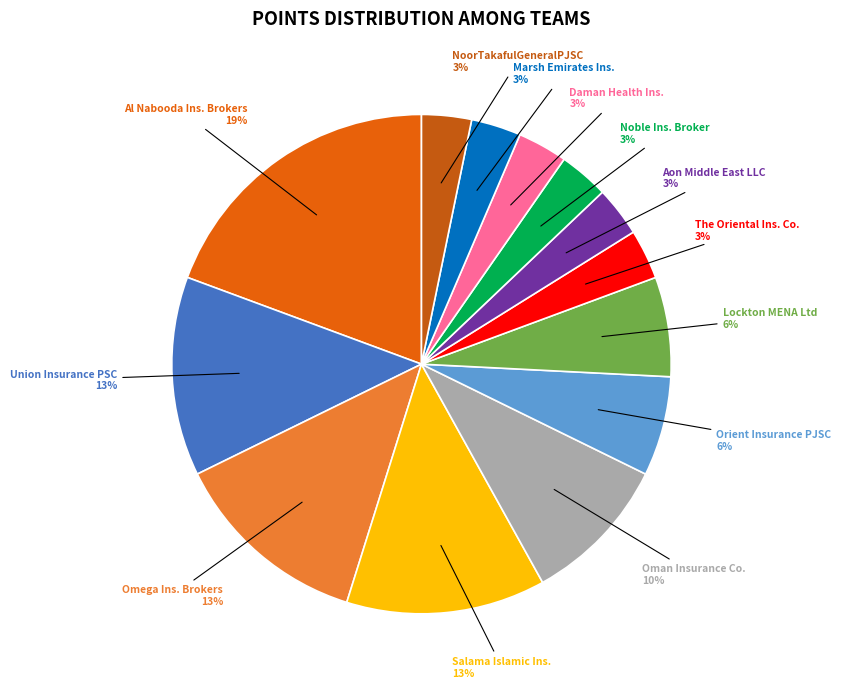

Does any single category account for the majority?

No